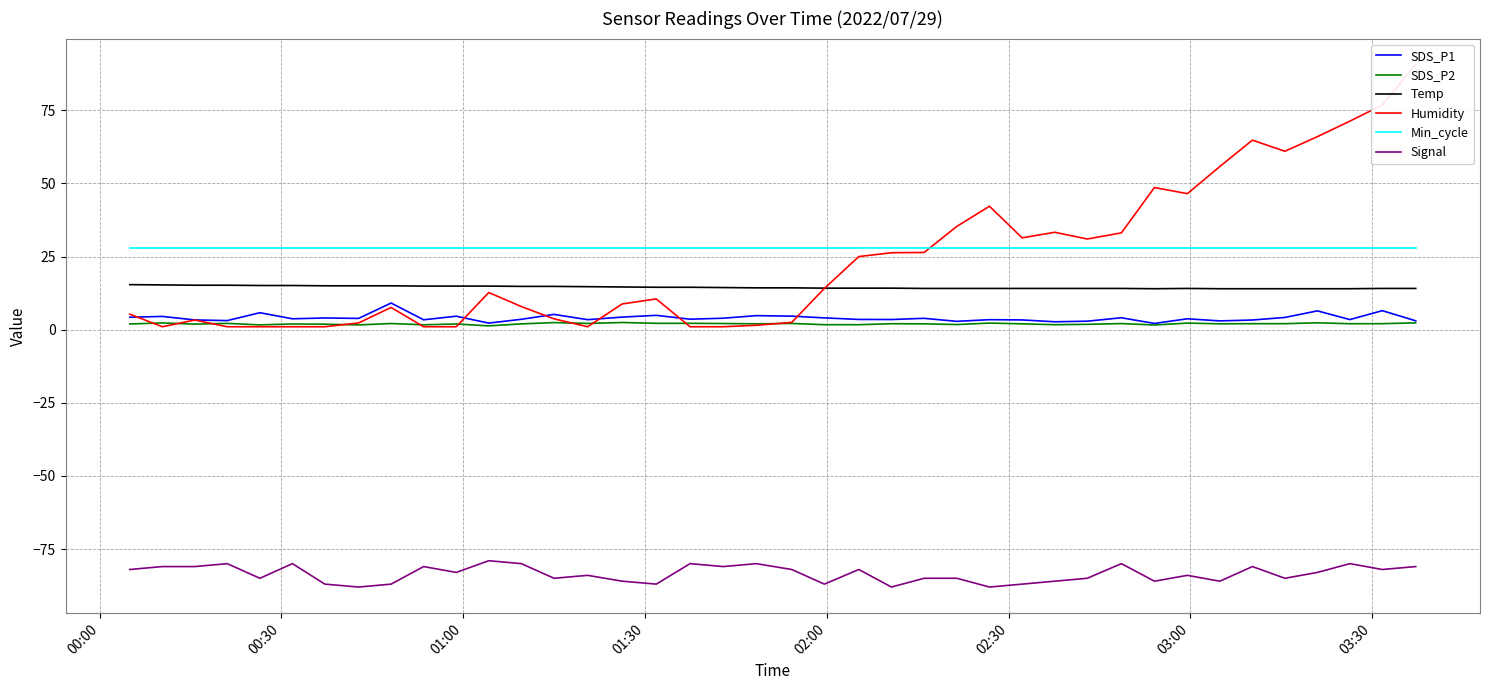

True or false: Signal and SDS_P1 intersect in this chart.

False